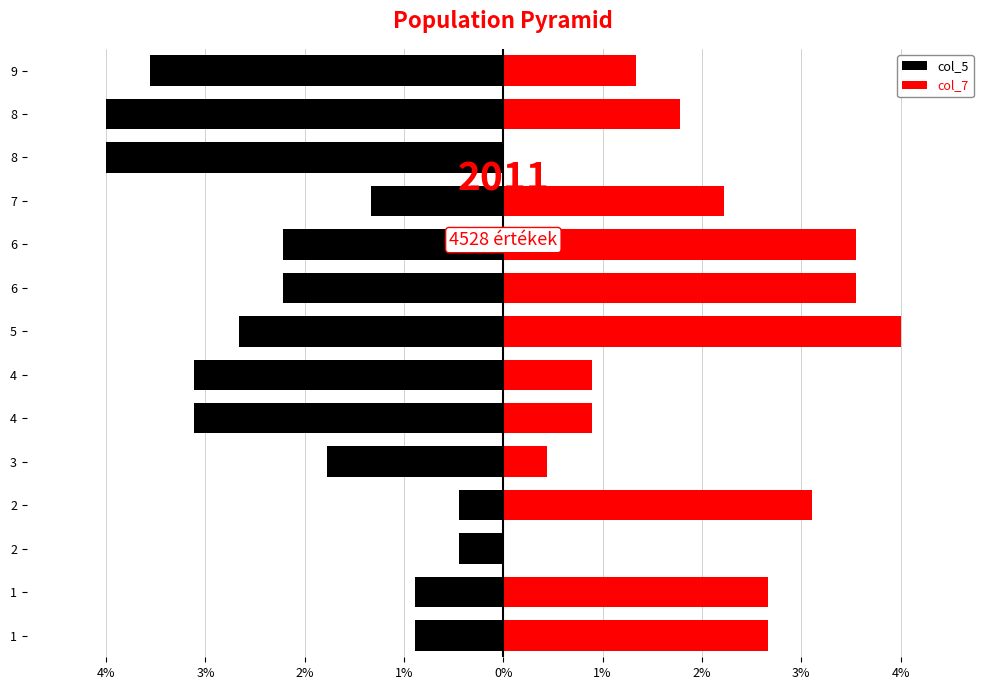

What is the sum of all col_7 values?

27.1